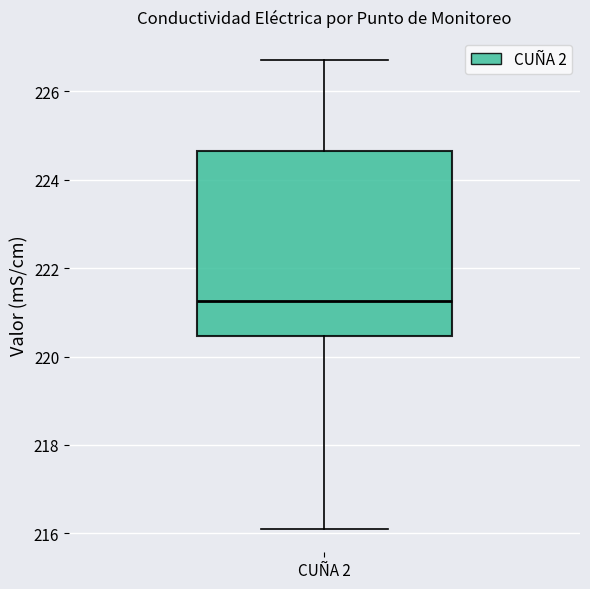

Read this box plot against the y-axis: the position of the median line, the range covered by the box, and the ends of both whiskers. The values are not printed on the chart, so give them approximately, as read against the axis.

median 221.2, box 220.4 to 224.6, whiskers 216.2 to 226.8